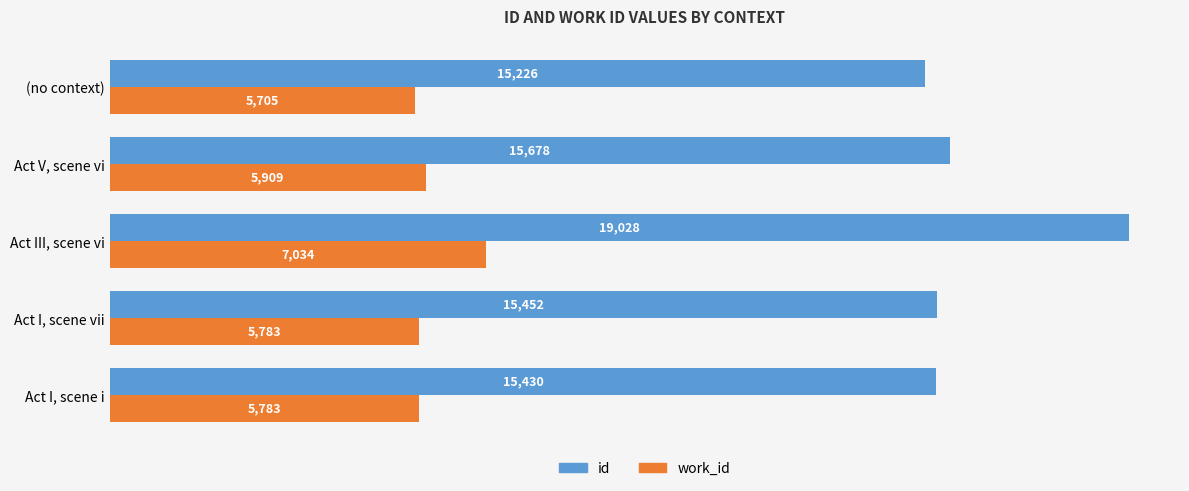

Is it true that work_id equals 5783 at Act I, scene vii?

True